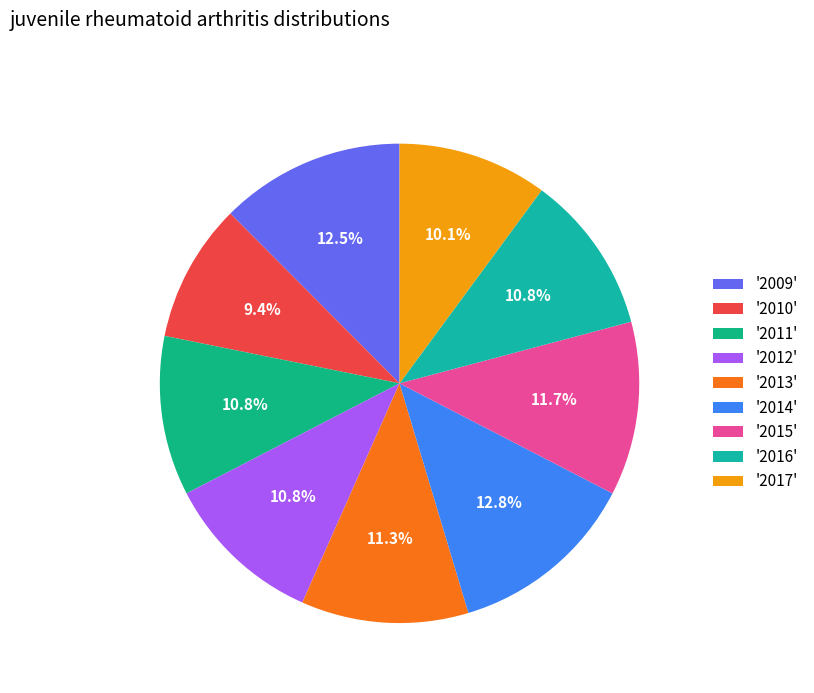

How many segments does this pie chart have?

9